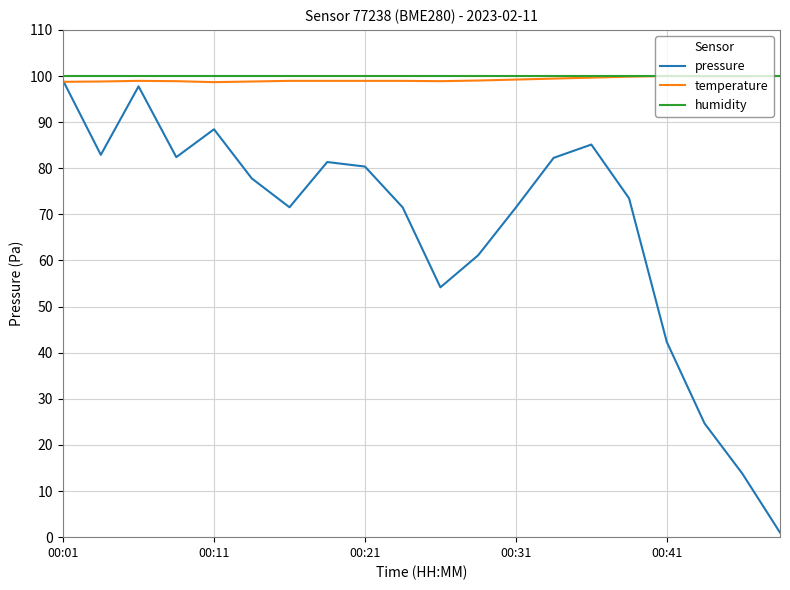

Which series has the largest range (max minus min)?

pressure